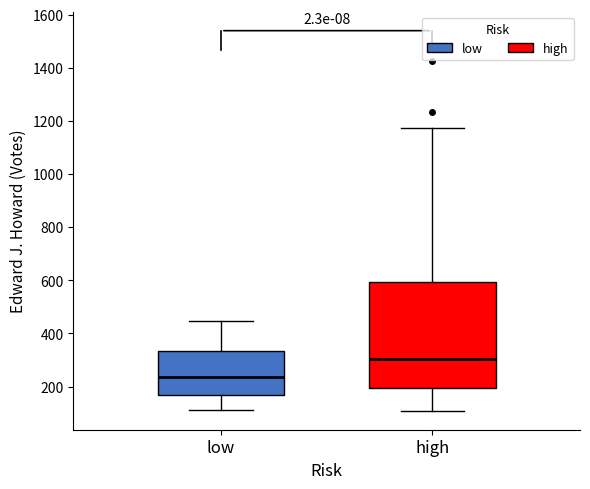

Which box is the tallest, from its lower edge to its upper edge?

high